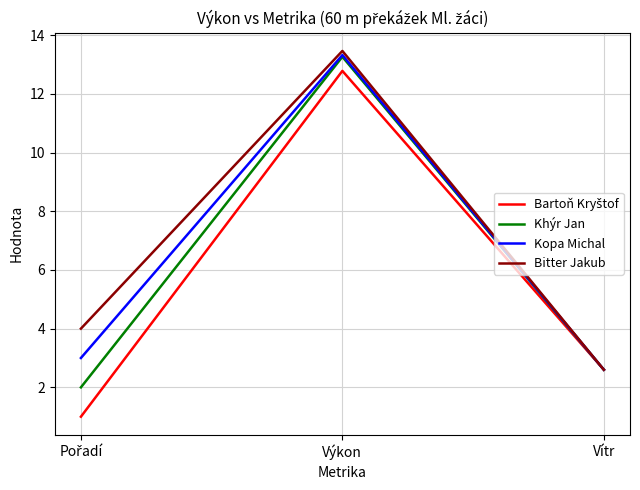

Which category has the highest value in the Bitter Jakub series?

Výkon